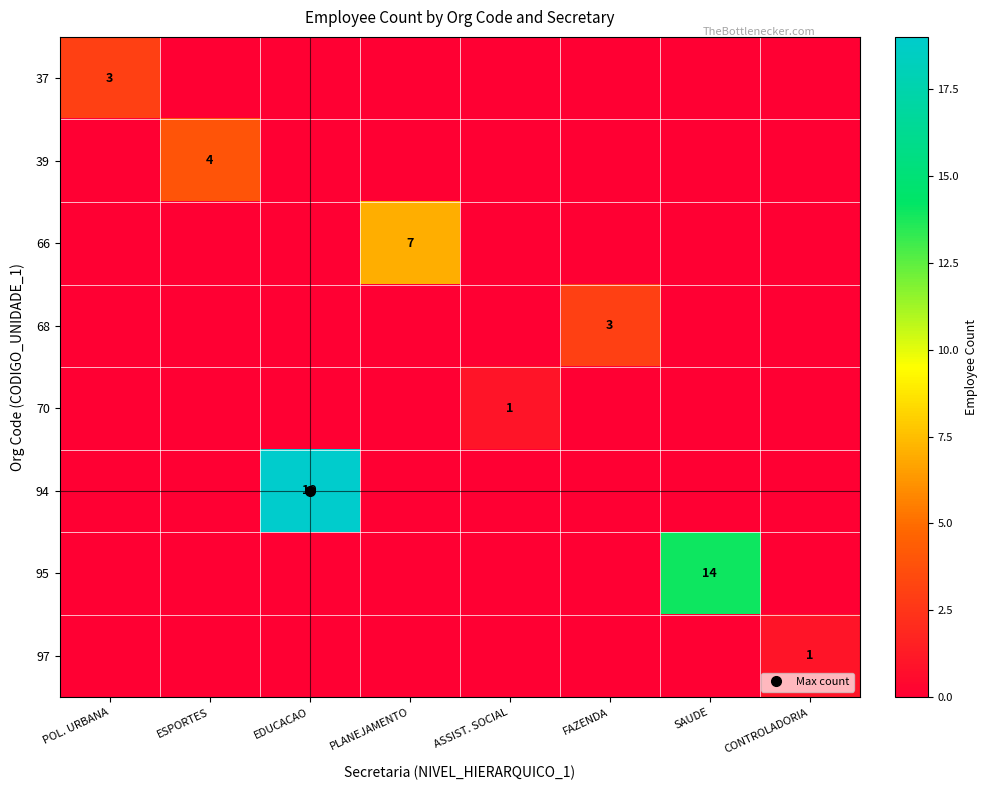

What is the sum of all 39 values?

4